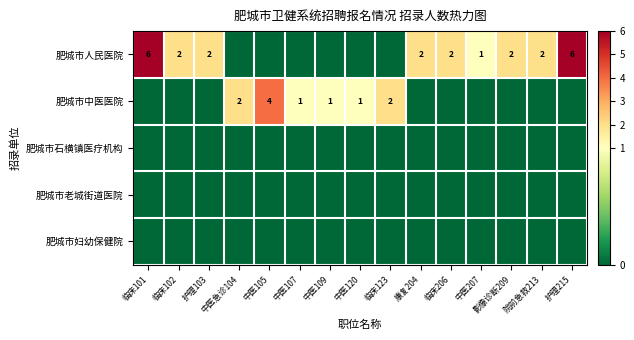

The value of 肥城市人民医院 at 临床101 is 6. True or false?

True